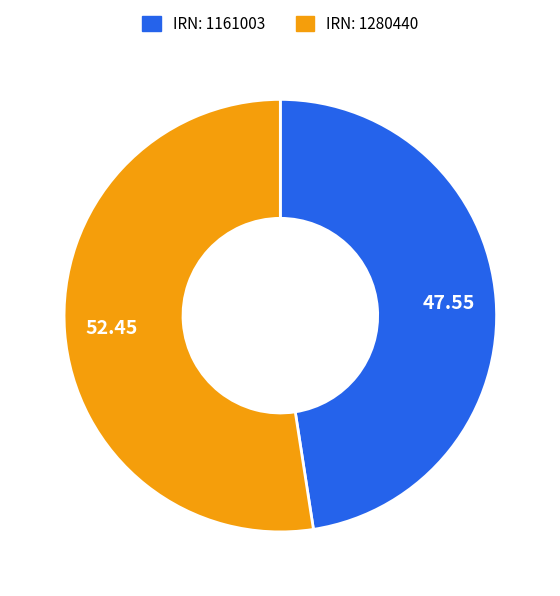

Count the number of slices in the pie.

2